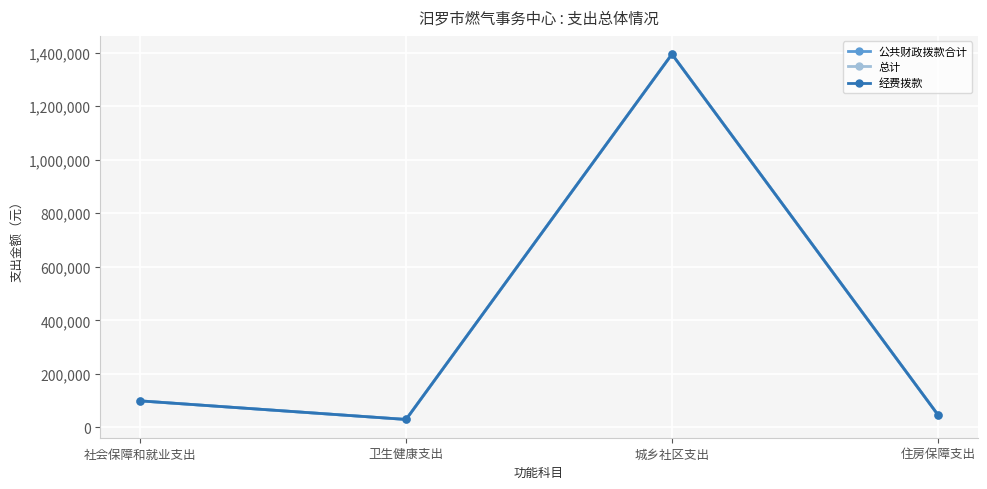

Does the chart have visible grid lines?

Yes